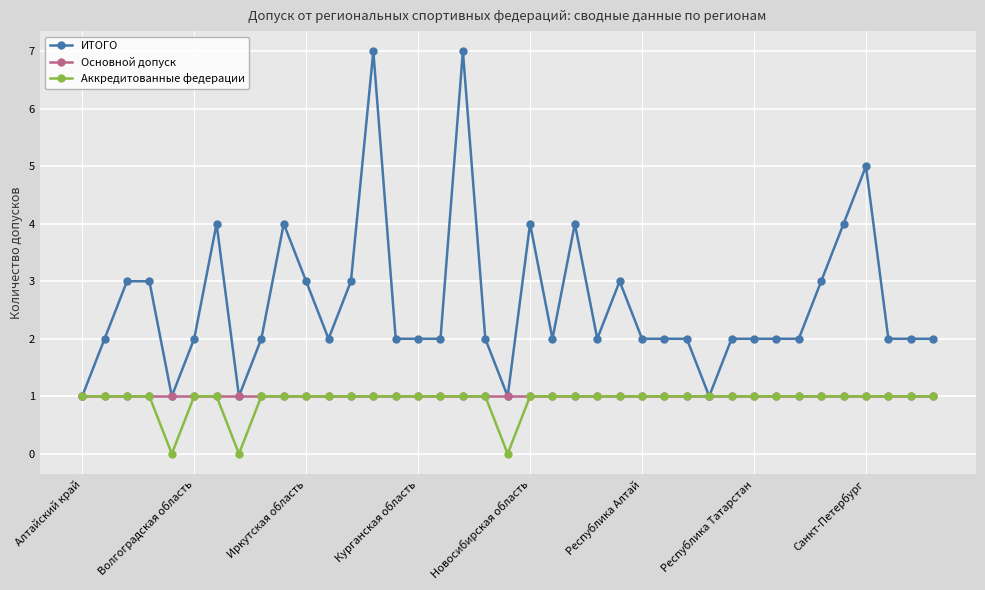

Which series has the widest spread of values?

ИТОГО